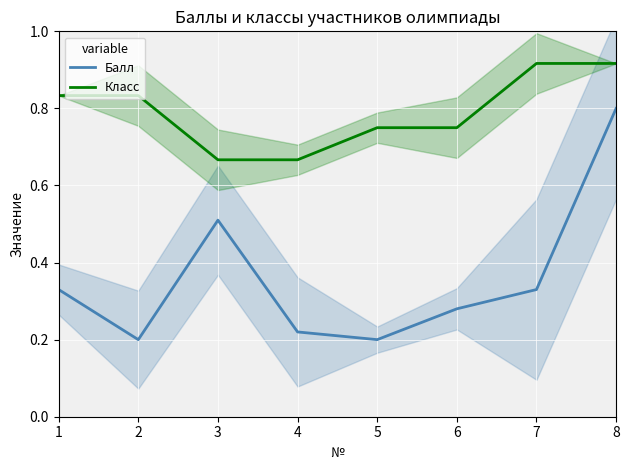

Reading left to right, transcribe all the data shown in this chart.

Балл: 0.3	0.2	0.5	0.2	0.2	0.3	0.3	0.8
Класс: 0.8	0.8	0.7	0.7	0.8	0.8	0.9	0.9